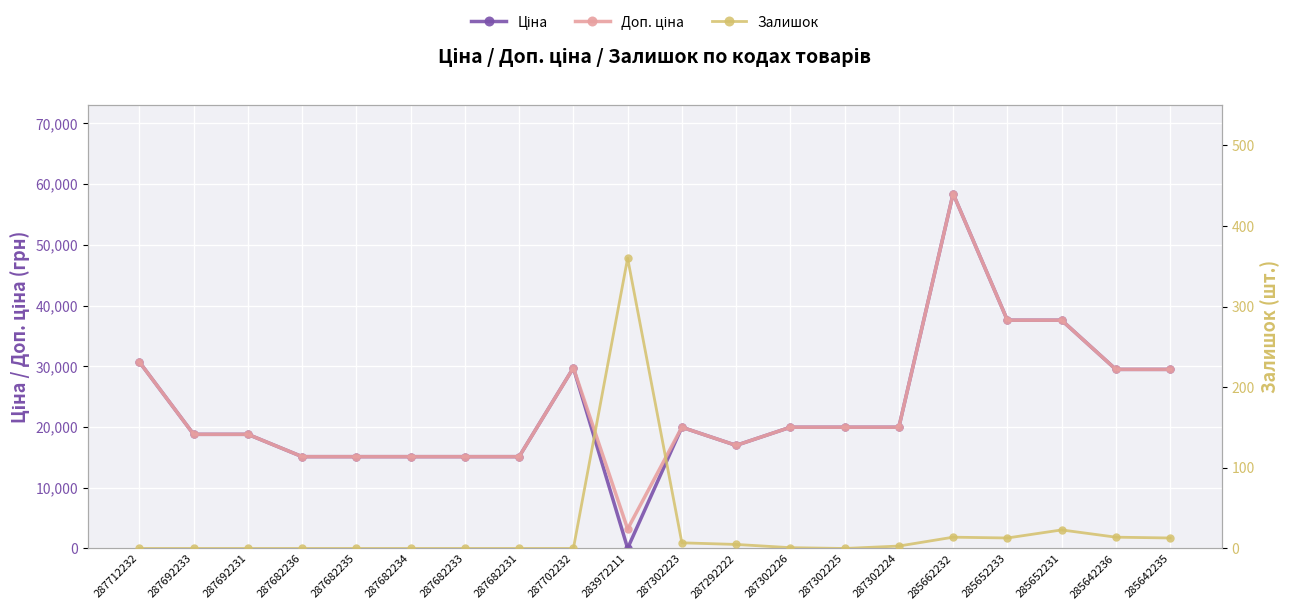

True or false: Доп. ціна and Ціна cross at least once.

False